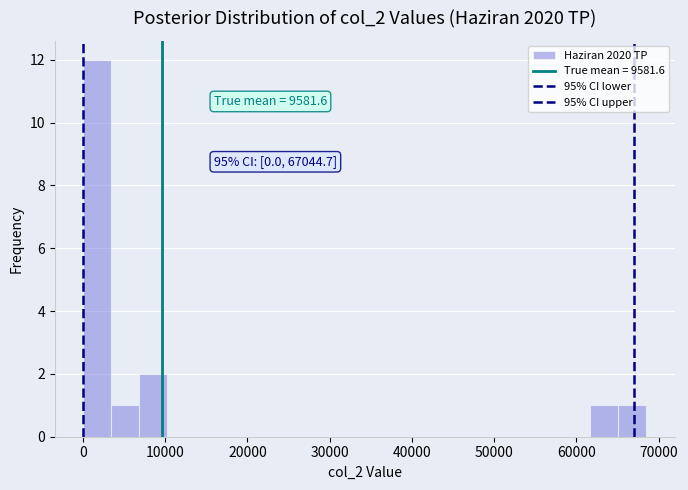

Around what value on the x-axis is the tallest bar? Give the approximate position of its centre, as read against the axis.

2000